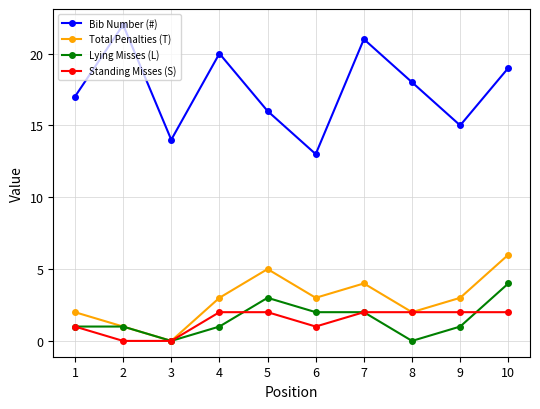

What is the total value across all series at 8?

22